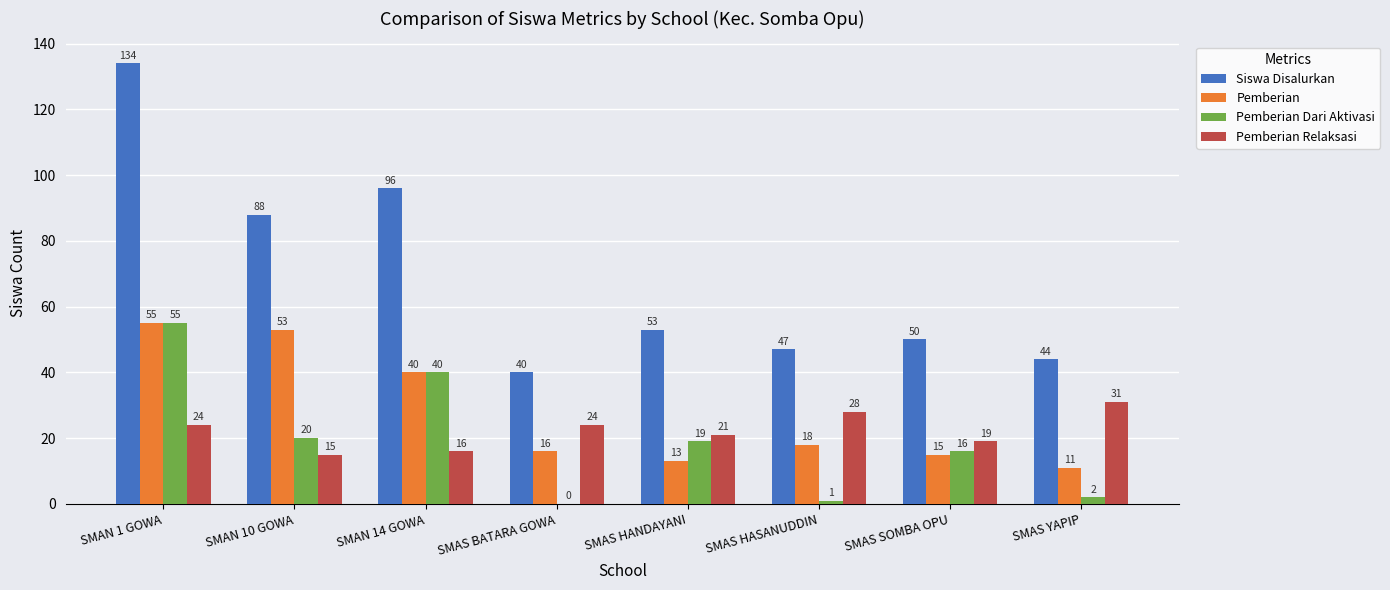

Are the bars grouped side by side (vs. stacked)?

Yes